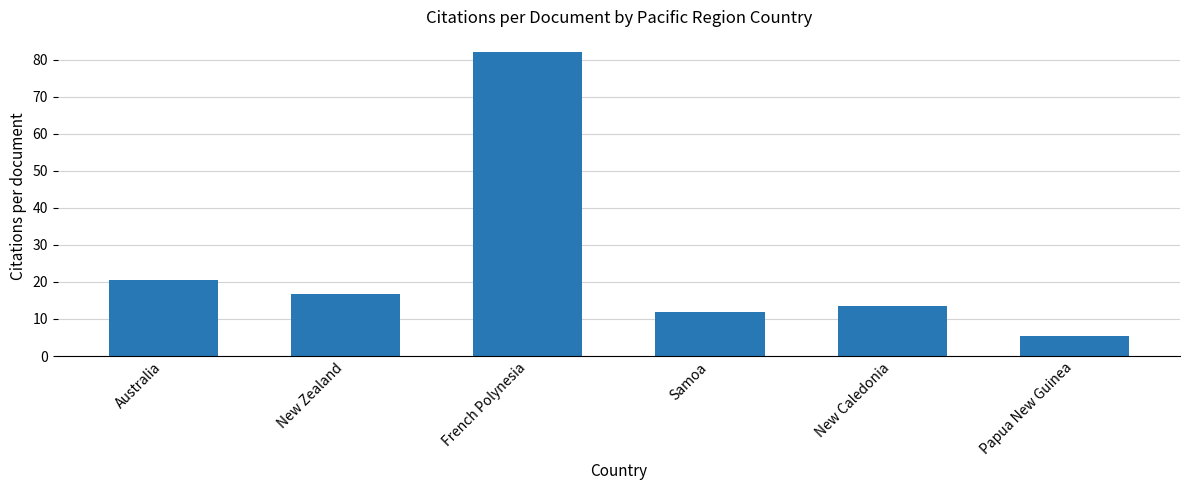

What is the value of the 2nd bar from the left?

16.6